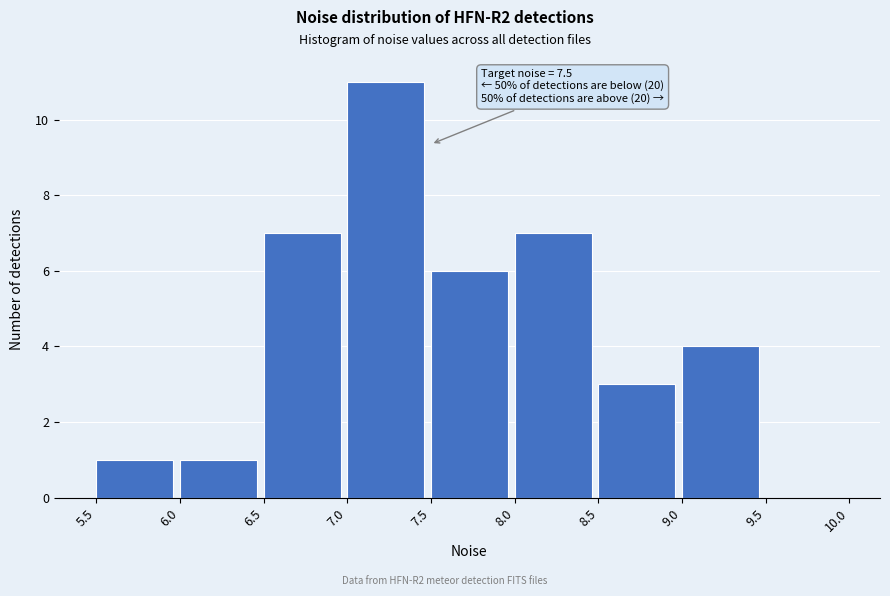

Which range on the x-axis has the tallest bar?

7.0 to 7.5